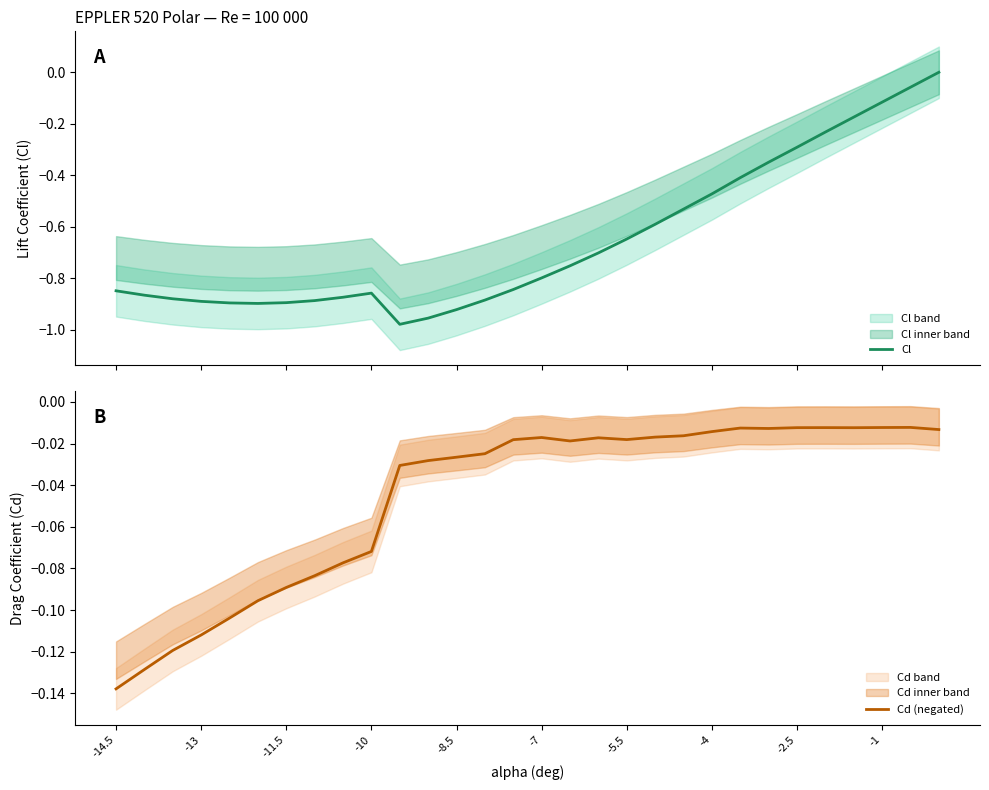

How many intersections are there between Cd (negated) and Cl?

1